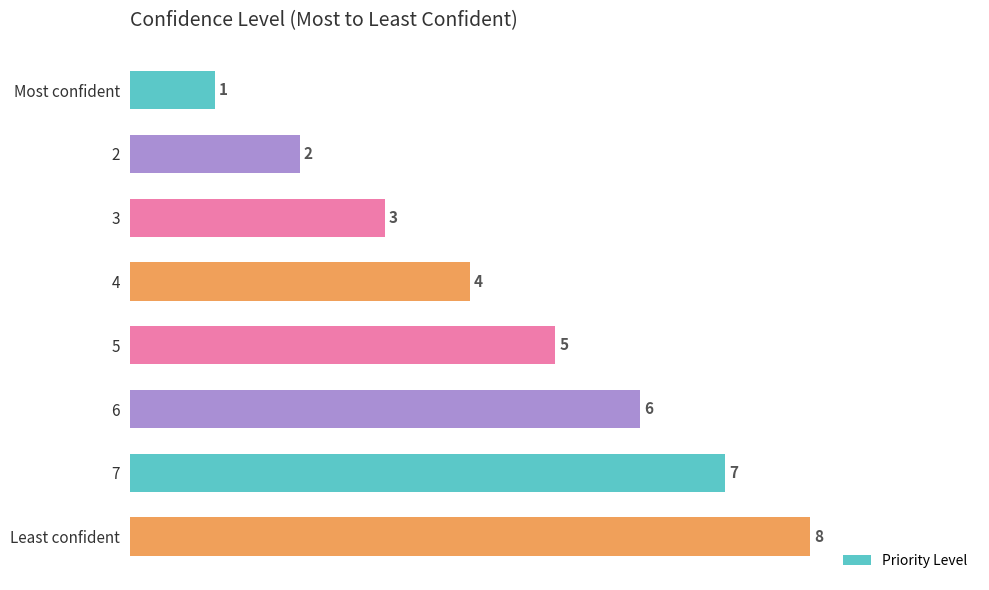

What is the sum of the values at Least confident and 3?

11